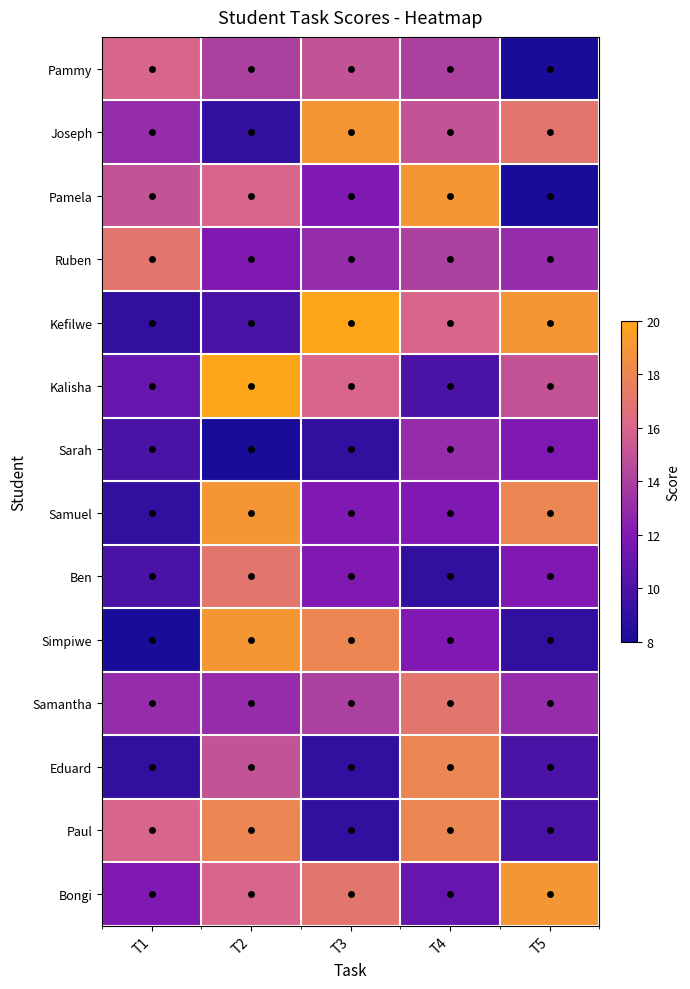

Which has a higher value, T4 or T3?

T3